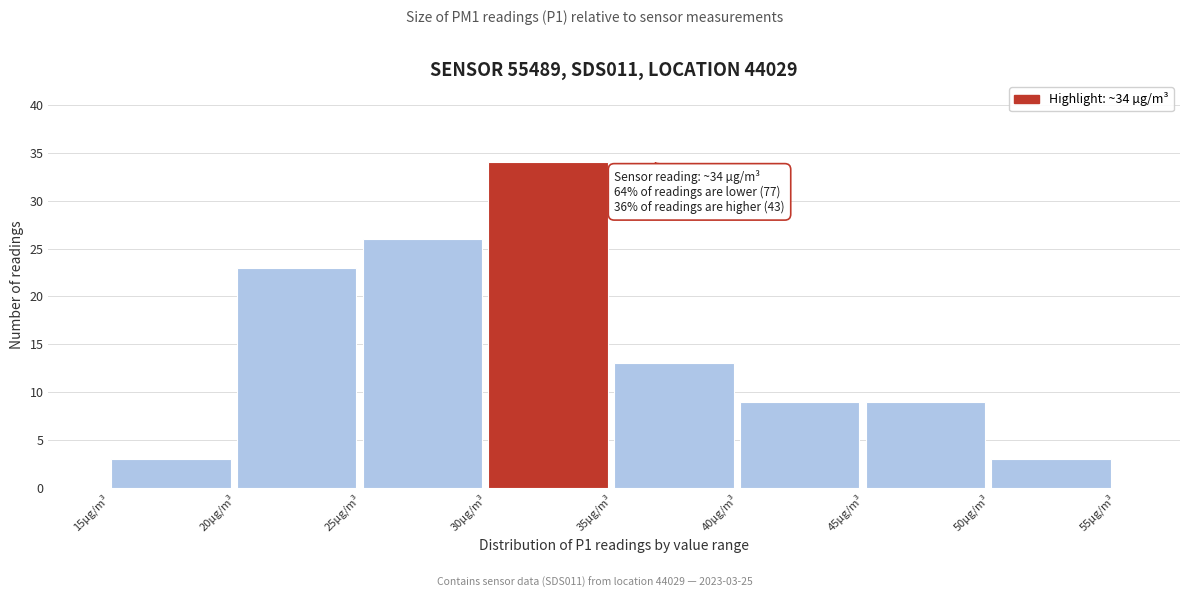

Over which range of the x-axis is the bar tallest?

30 to 35